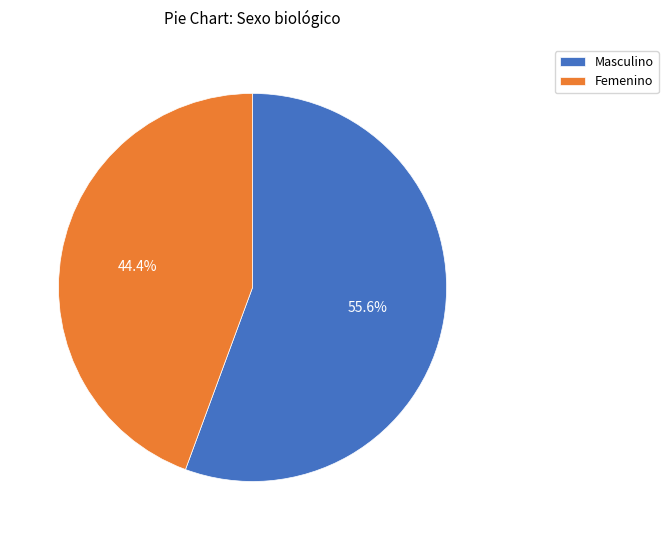

What portion of the pie excludes Masculino?

44.4%